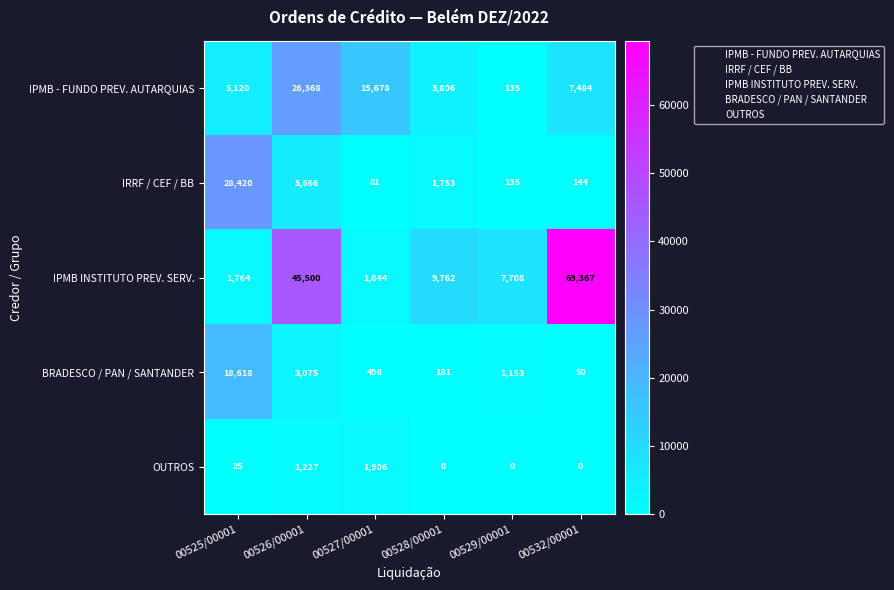

Reading left to right, transcribe all the data shown in this chart.

IPMB - FUNDO PREV. AUTARQUIAS: 5120	26368	15678	3806	135	7484
IRRF / CEF / BB: 28420	5666	81	1753	135	144
IPMB INSTITUTO PREV. SERV.: 1764	45500	1844	9762	7708	69367
BRADESCO / PAN / SANTANDER: 18618	3075	498	181	1153	50
OUTROS: 25	1227	1906	0	0	0